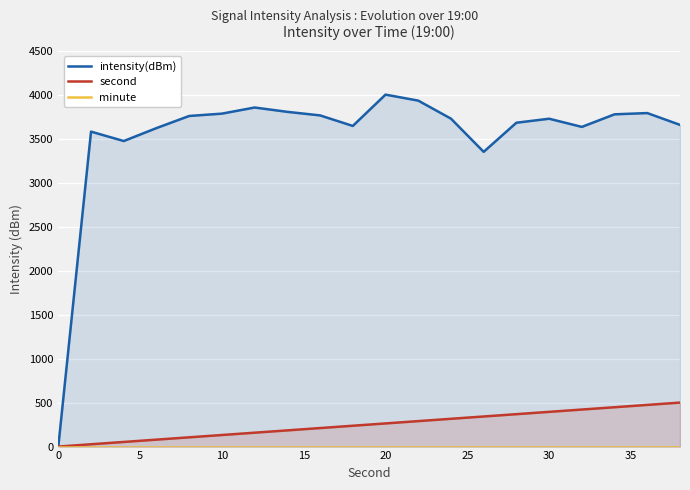

What is the highest value of the second series?

500.0